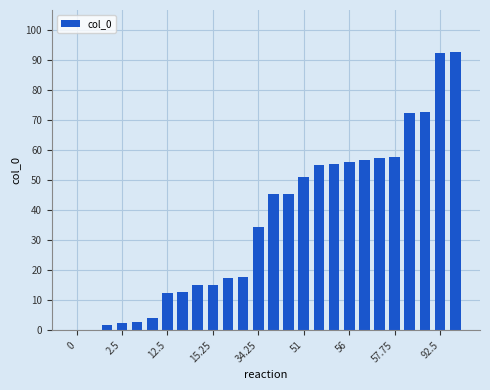

What is the maximum value shown in the chart?

92.8